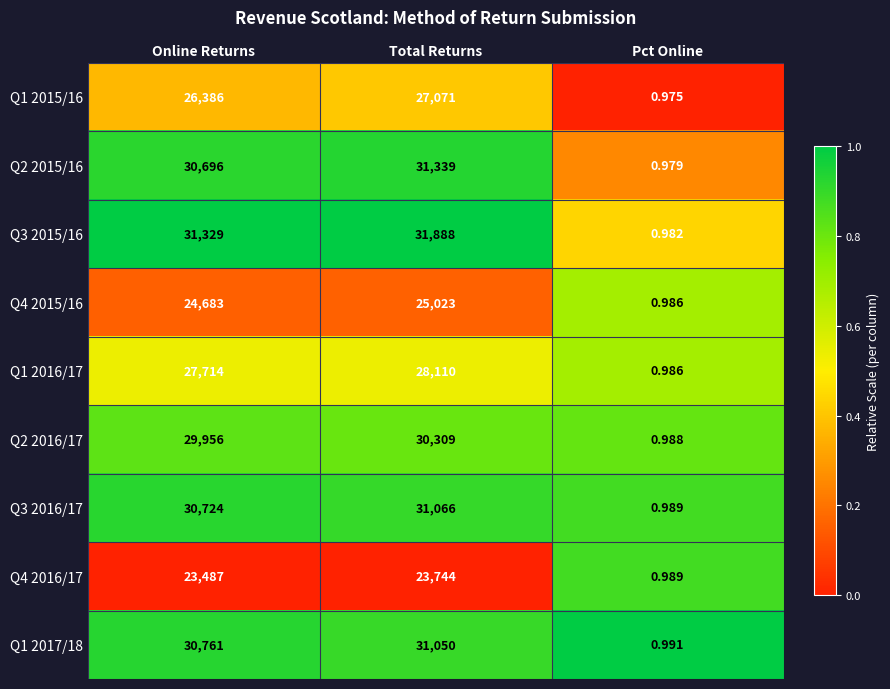

At which label is Q2 2015/16 closest to 15669?

Online Returns